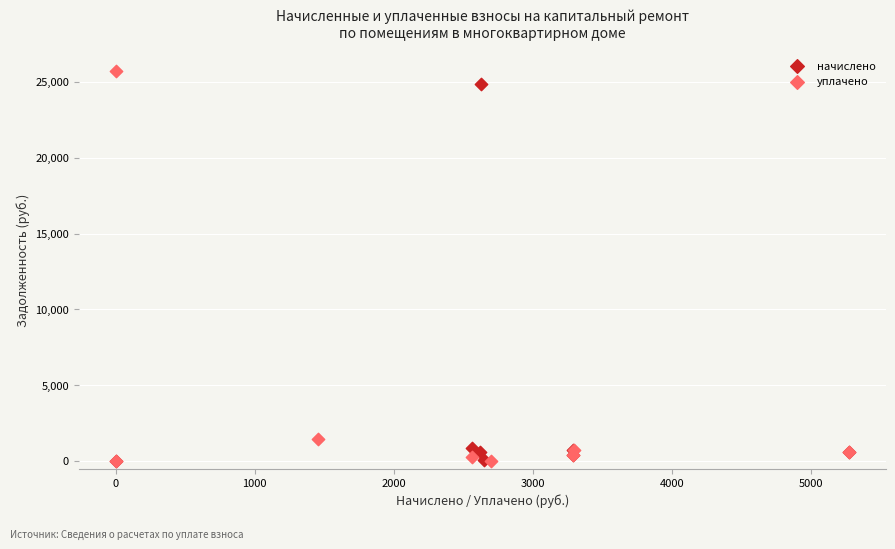

Which series has the widest spread of Y values?

уплачено